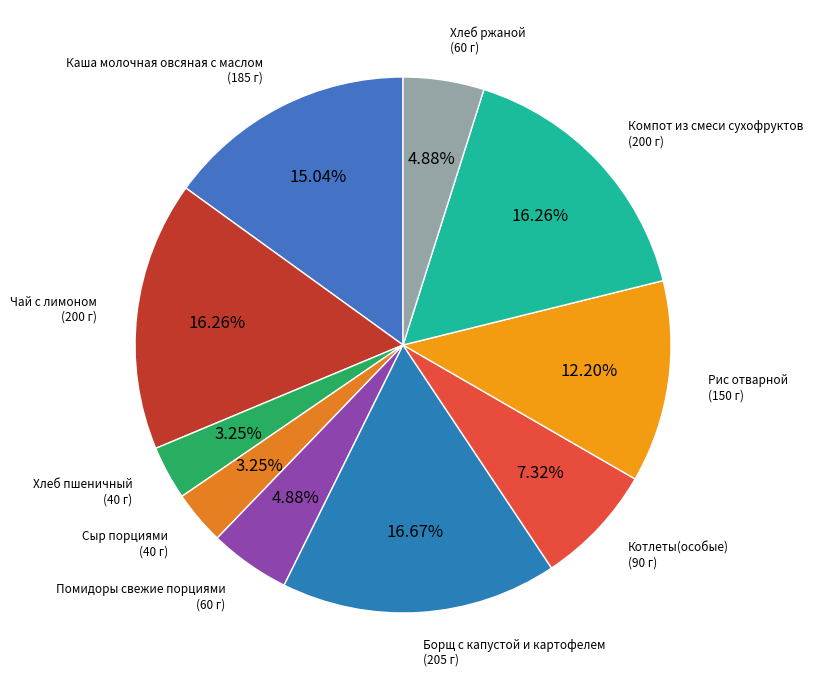

How many slices are in this pie chart?

10